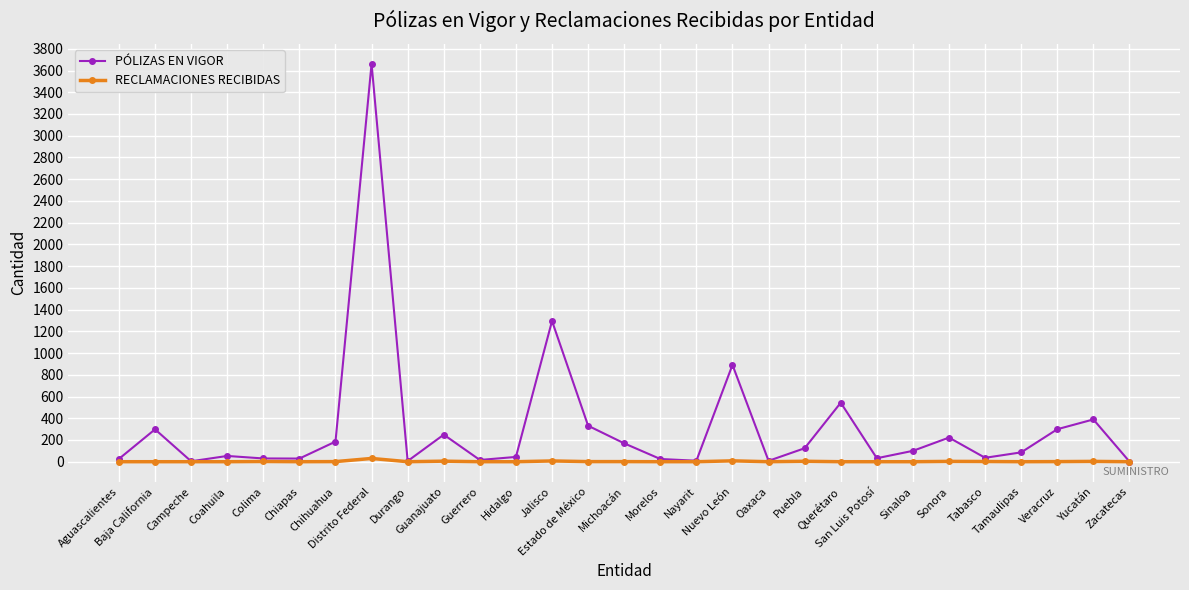

How many lines are shown in the chart?

2